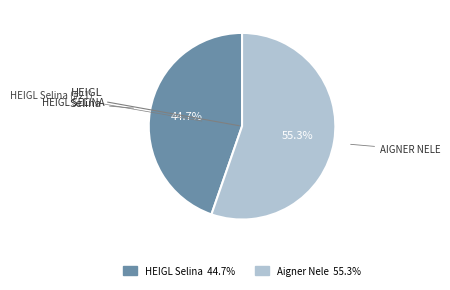

Do HEIGL Selina and Aigner Nele together represent more than half of the pie?

Yes